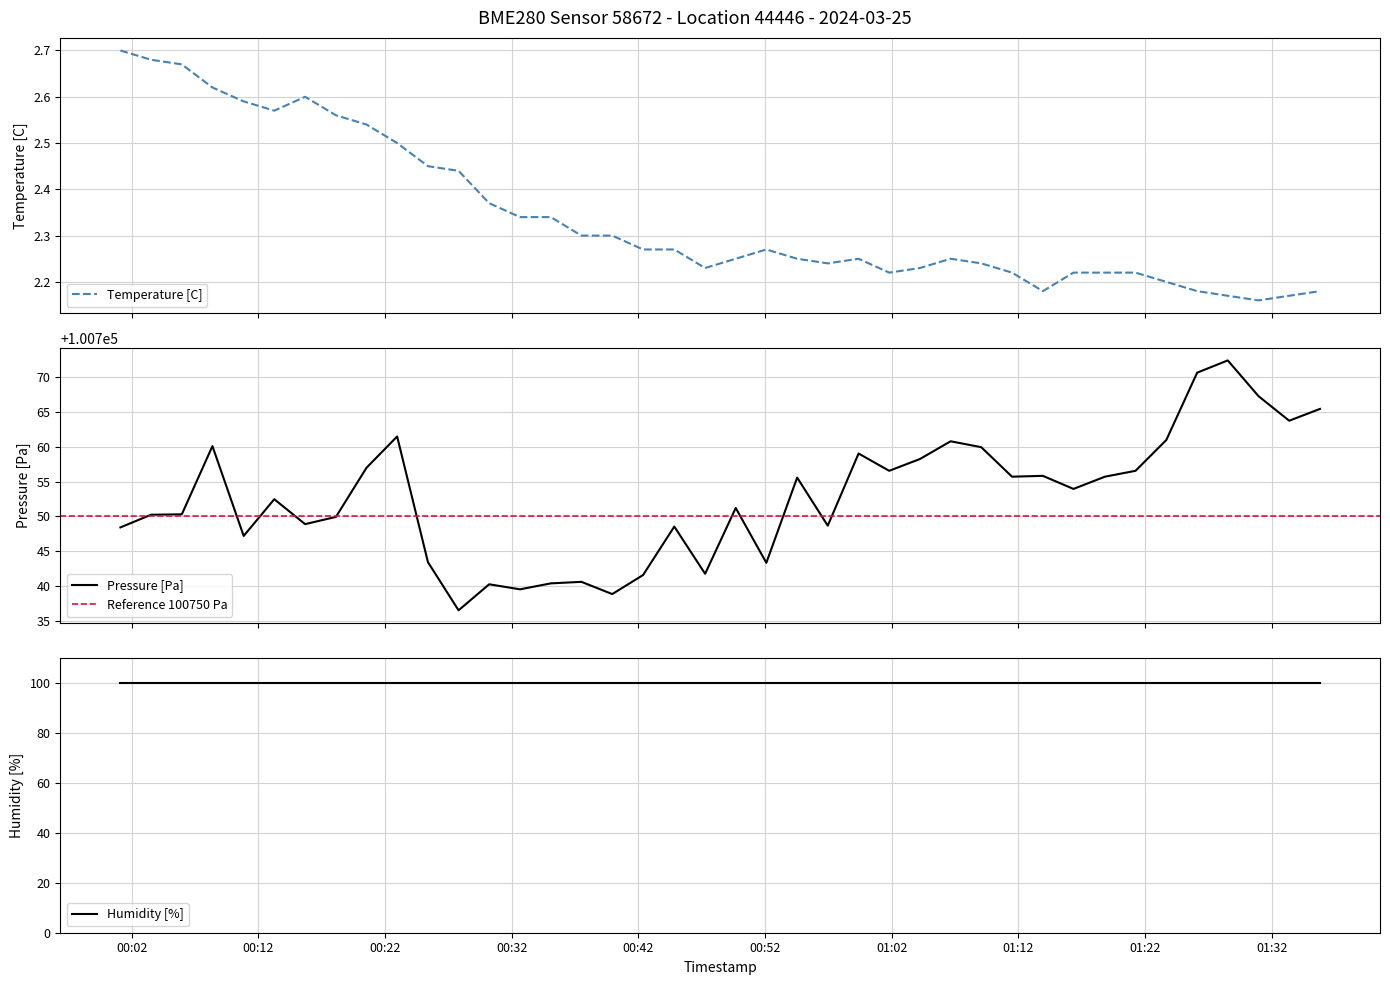

Is it true that Temperature [C] equals 3.1 at 2024-03-25T01:13:56?

False